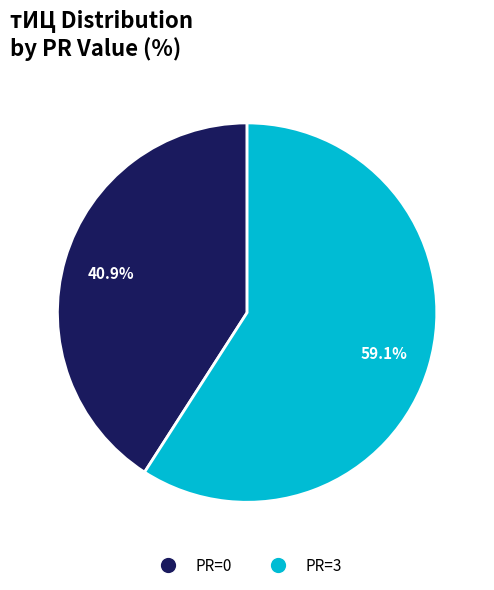

What percentage do PR=0 and PR=3 together represent?

100.0%